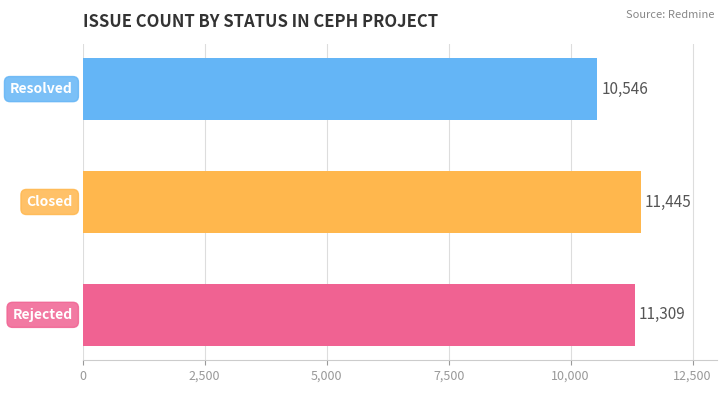

What is the smallest value displayed?

10546